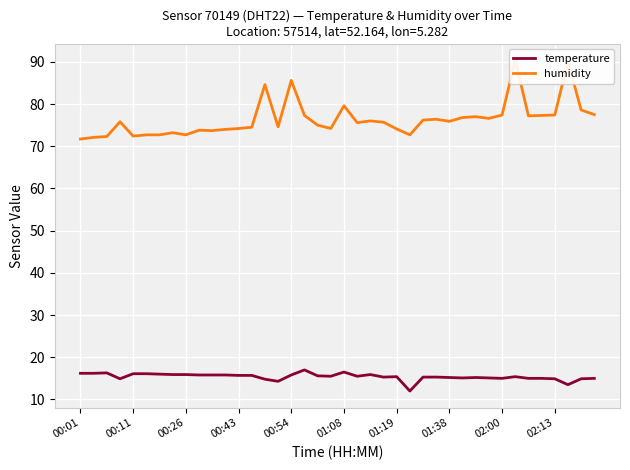

What is the maximum value for temperature?

17.0